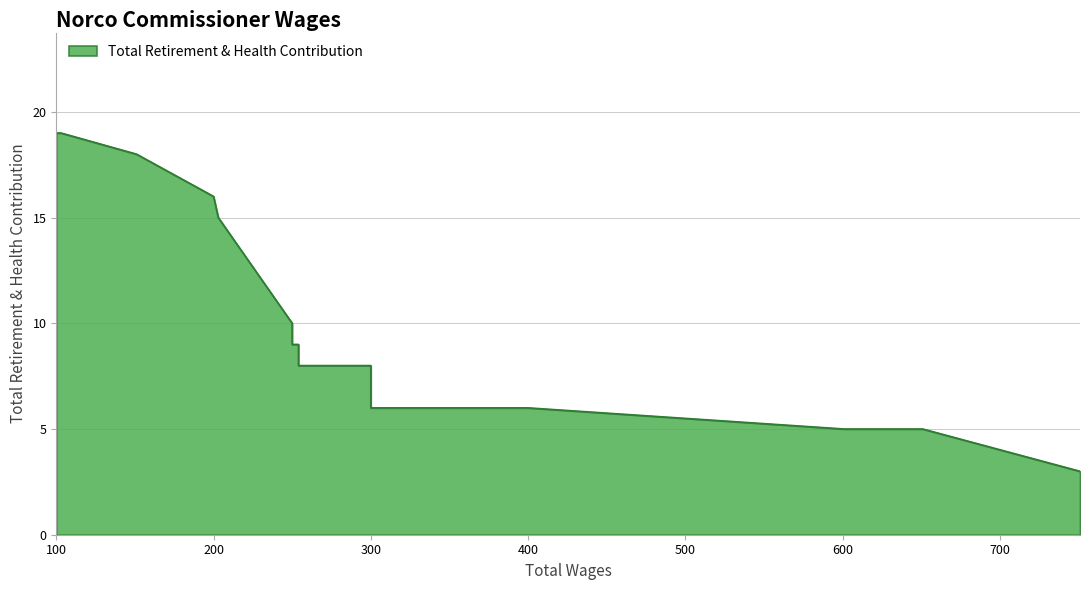

Between 151.0 and 601.0, which is larger?

151.0